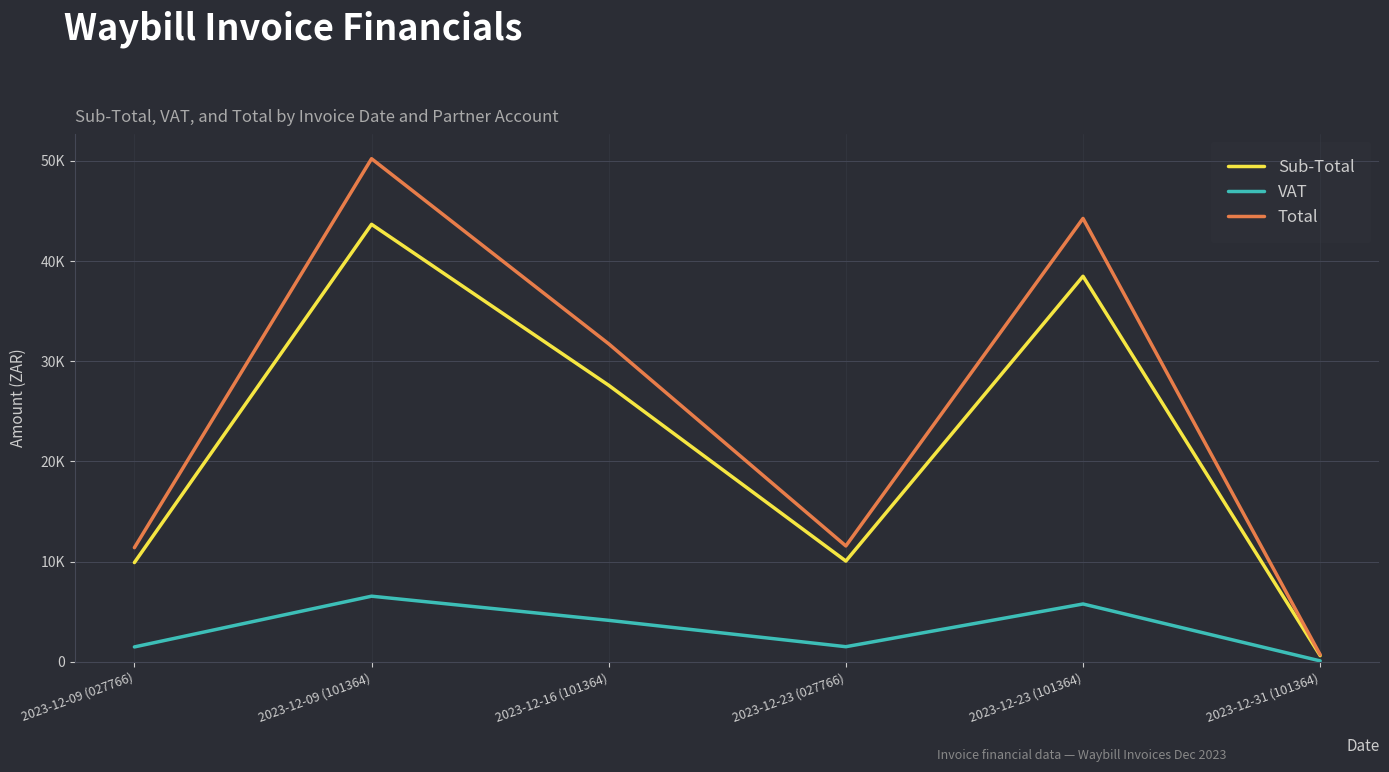

Is this an area chart (filled region under the line)?

No